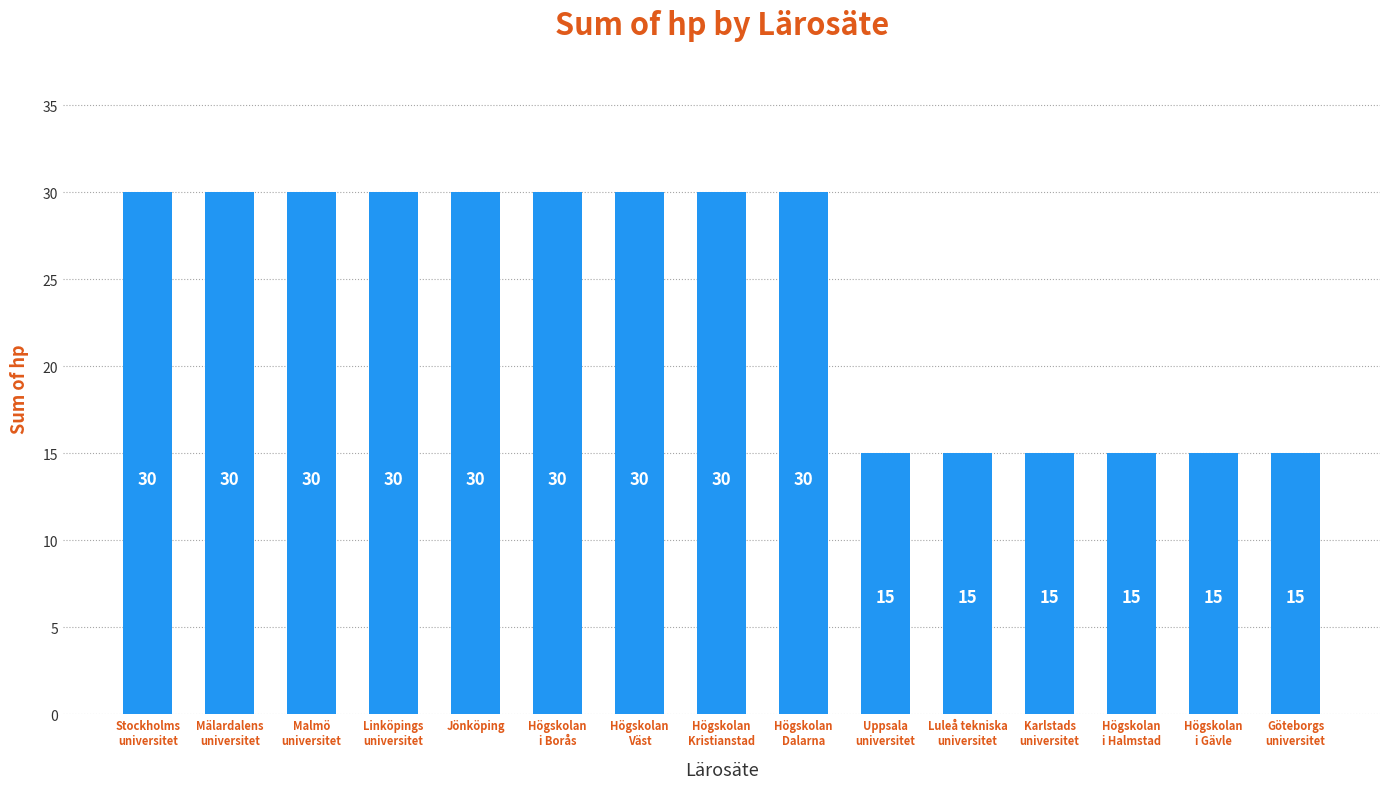

Does the chart contain any negative values?

No